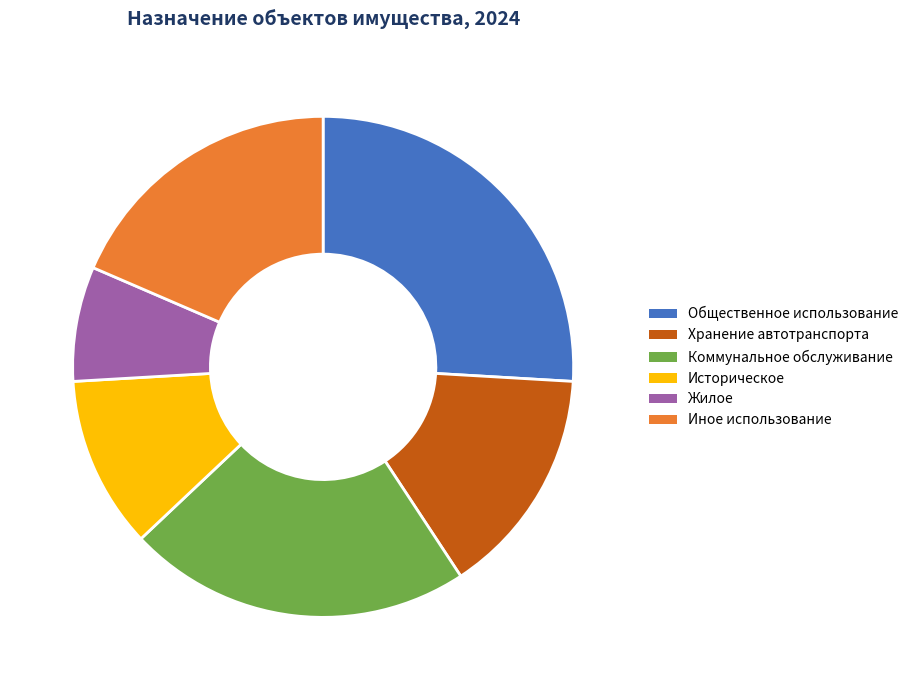

Between Историческое and Коммунальное обслуживание, which is larger?

Коммунальное обслуживание